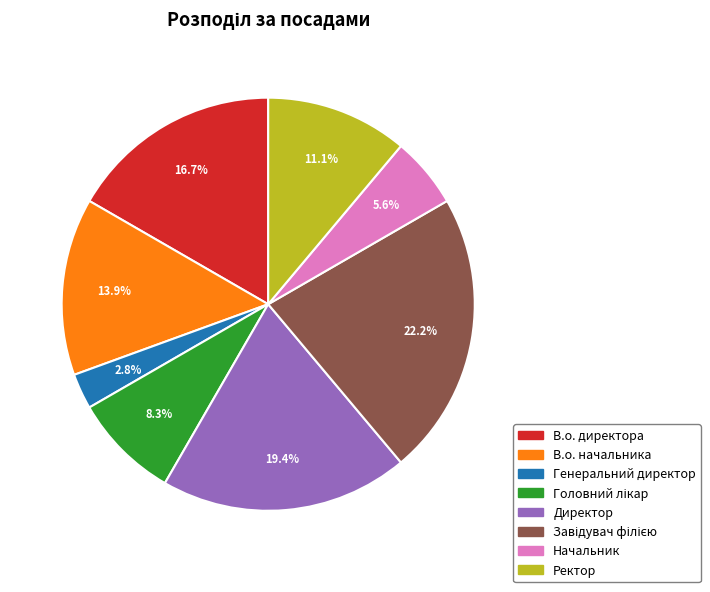

To the nearest percent, what is the average slice percentage?

12%